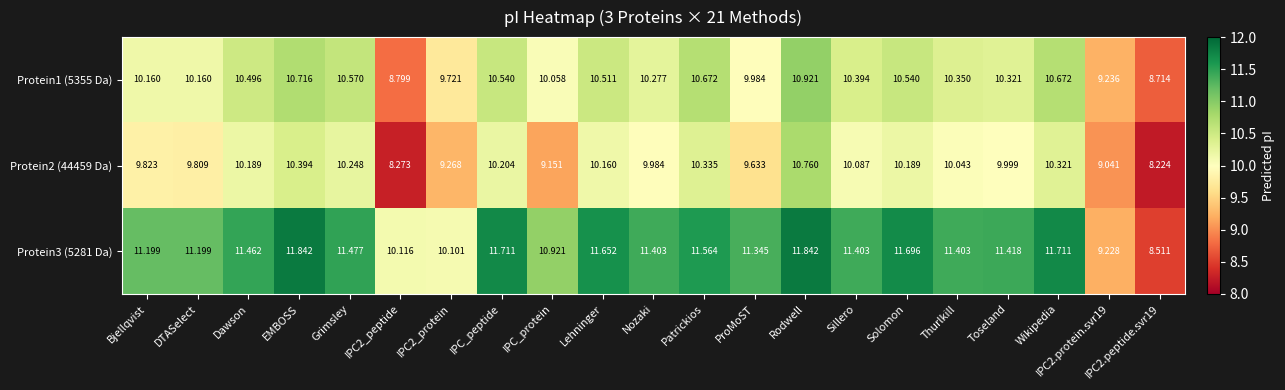

Is the value of Protein2 (44459 Da) at Patrickios greater than the value of Protein3 (5281 Da) at Thurlkill?

No